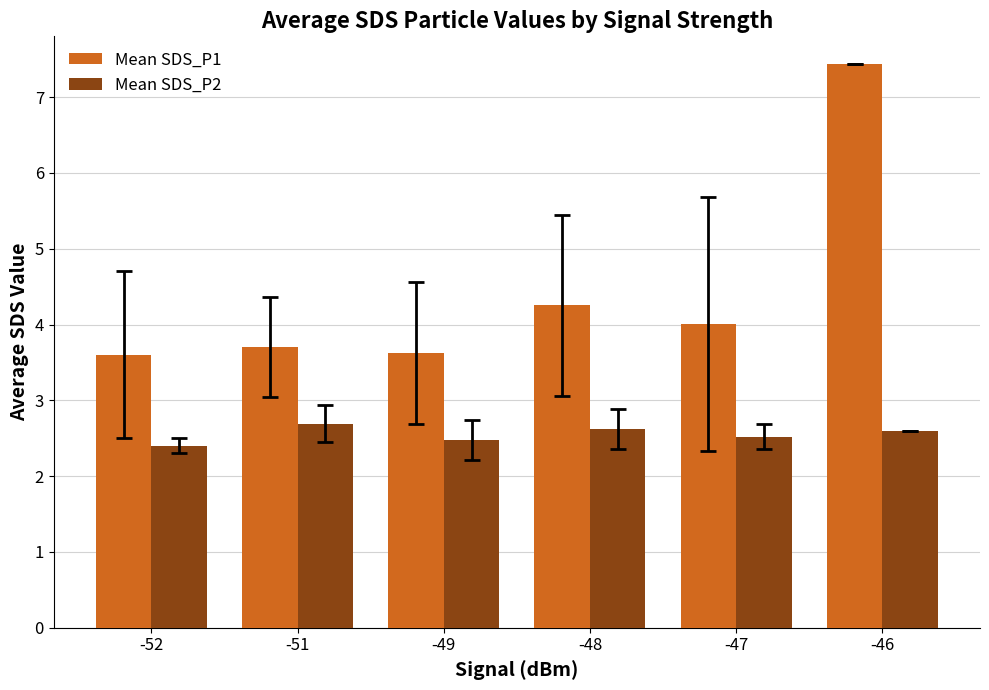

How many data points in Mean SDS_P1 are above 4?

3